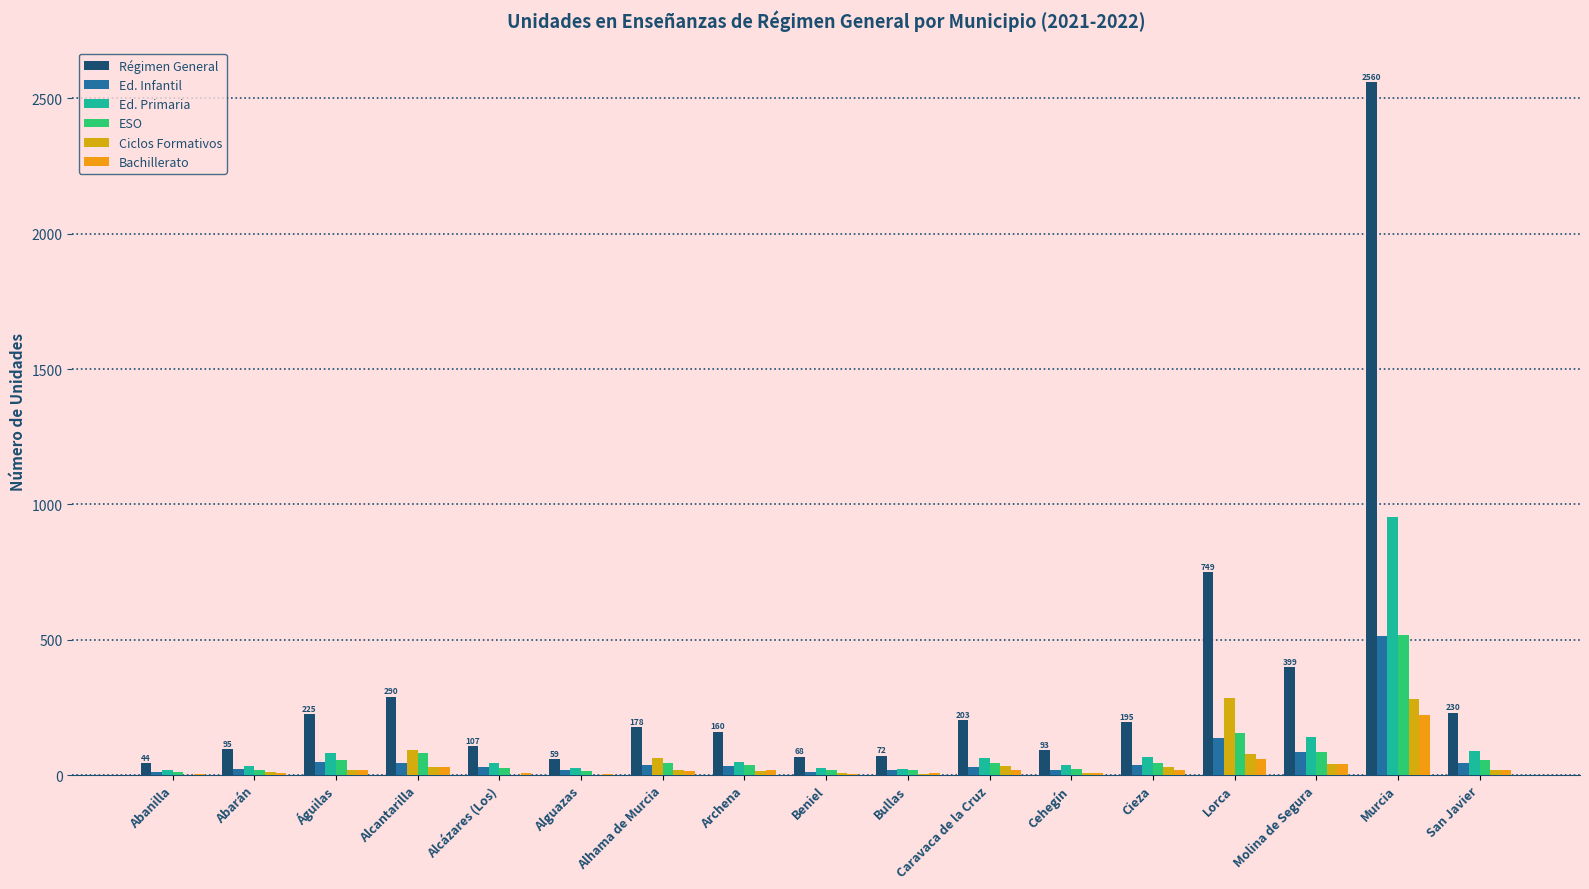

How many categories are shown in the chart?

17